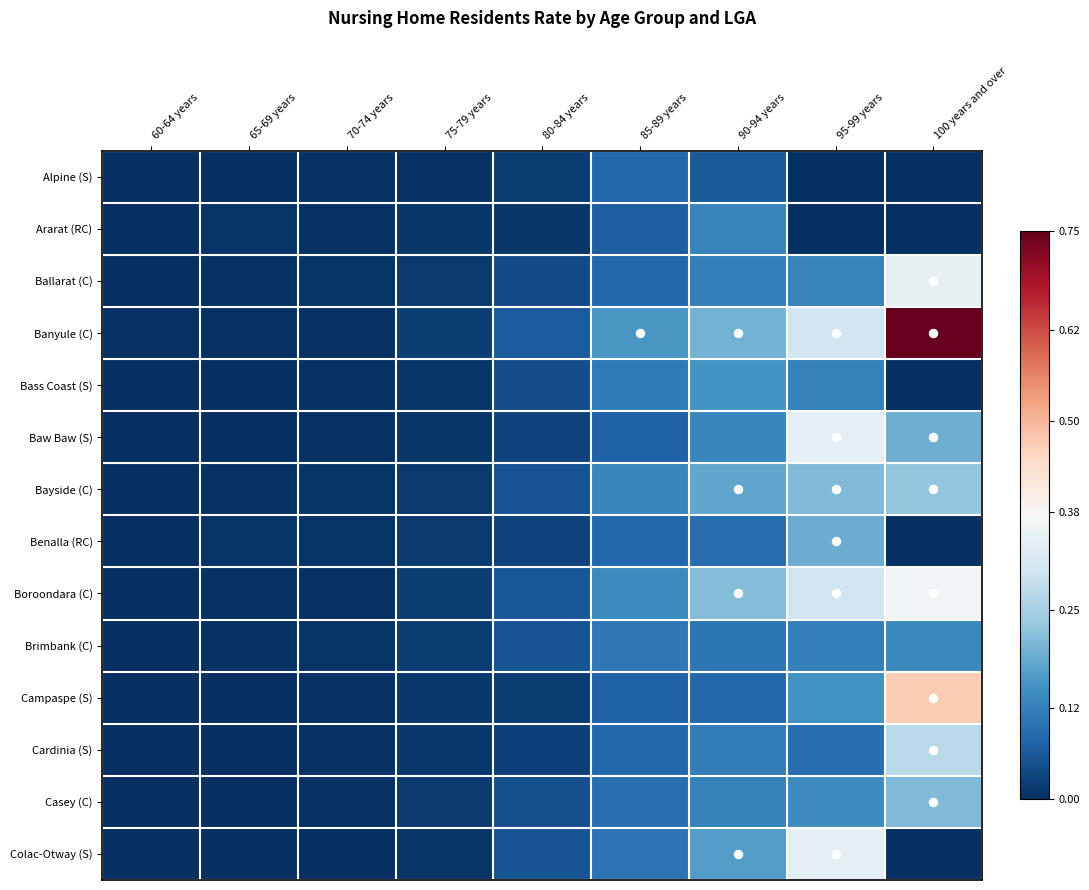

At which category is the sum across all series the highest?

100 years and over